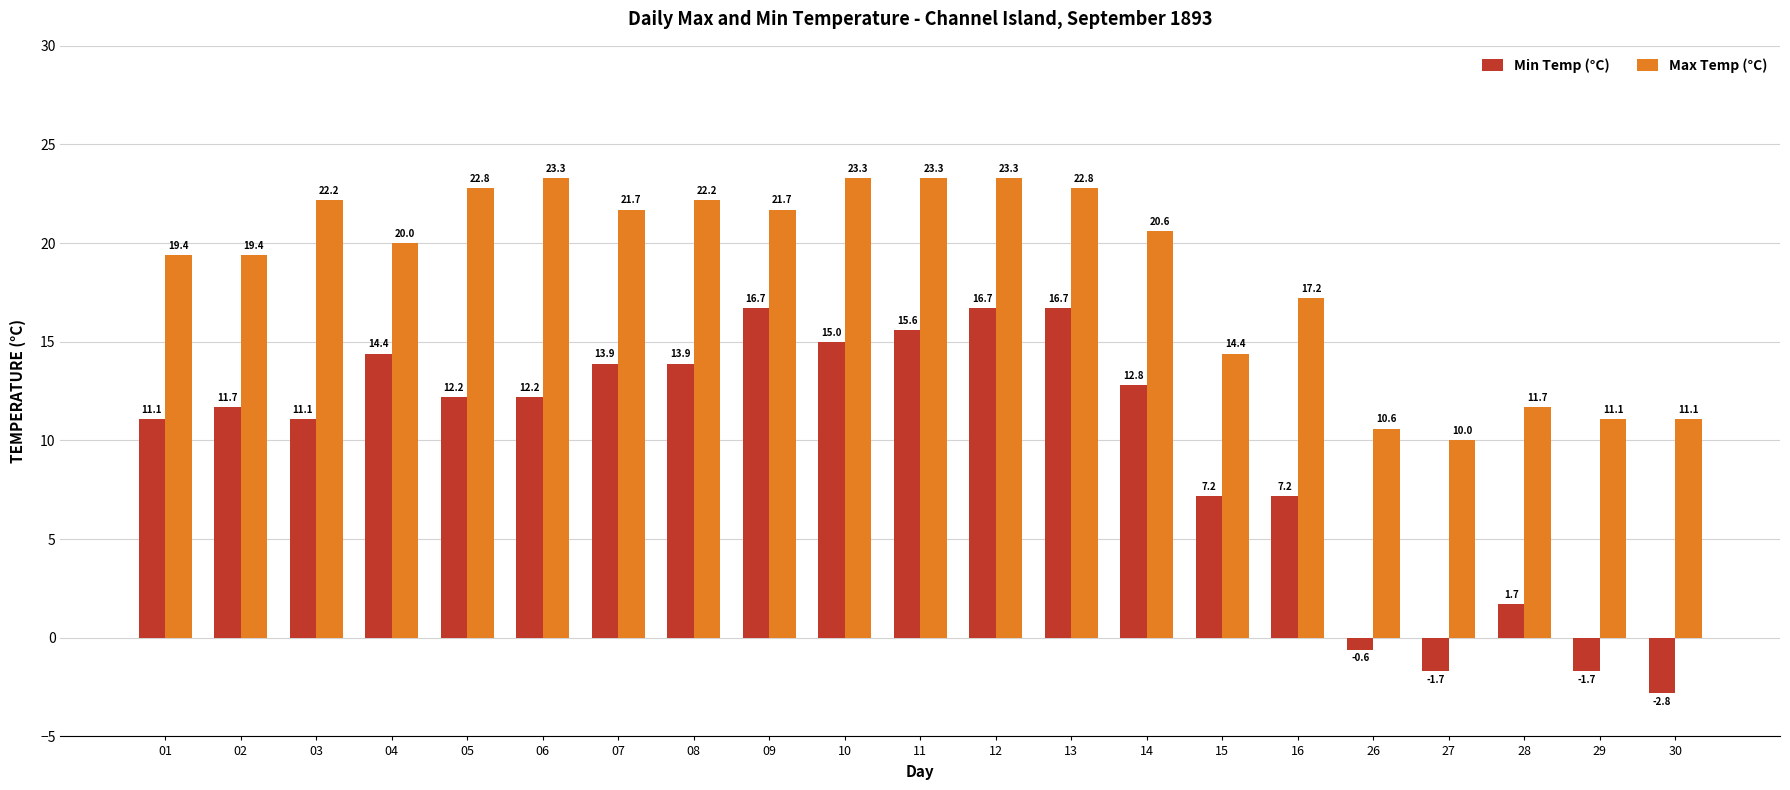

What is the lowest value of the Max Temp (°C) series?

10.0